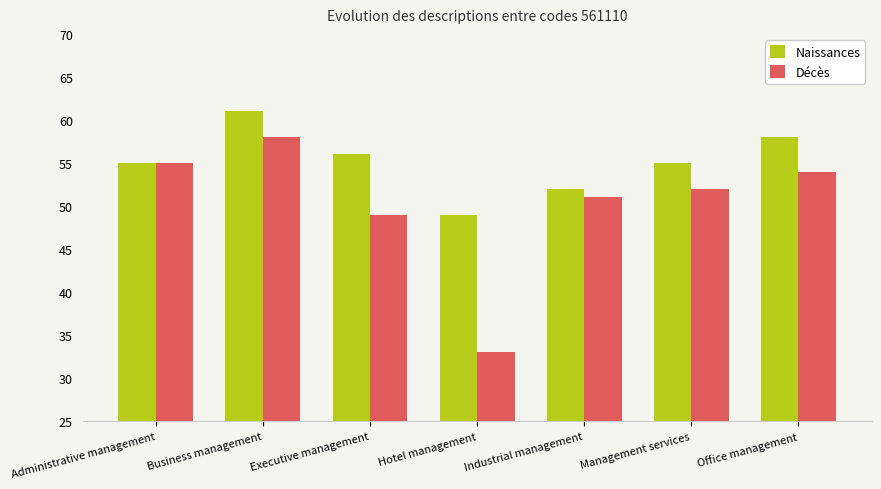

Which series has the widest spread of values?

Décès